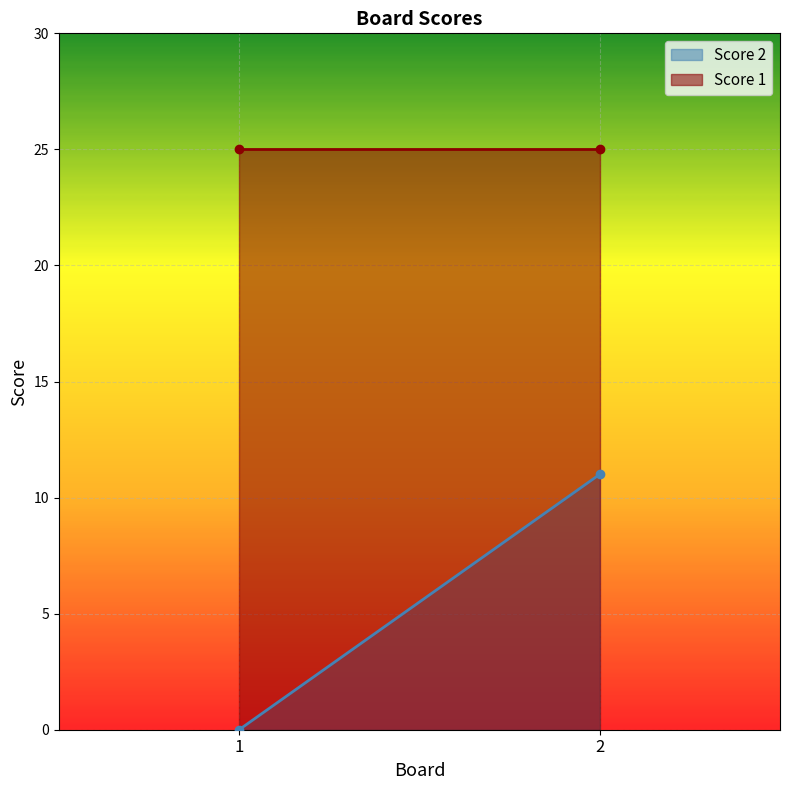

What are all the series names shown in the legend?

Score 2, Score 1